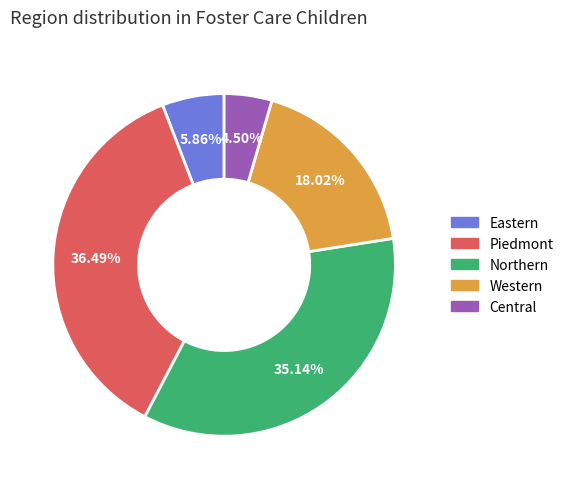

What is the smallest slice in the pie chart?

Central